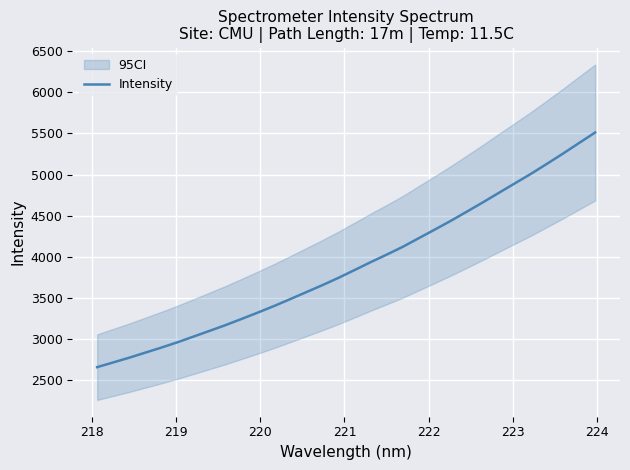

What is the highest value of the Intensity series?

5510.6